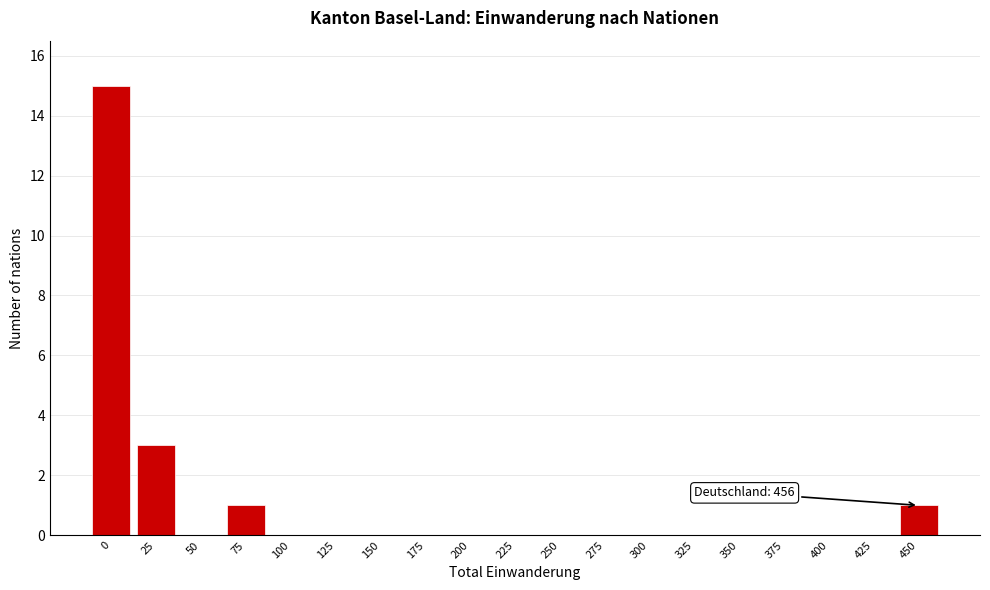

Reading right to left, what are all the values shown in this chart?

450=1	425=0	400=0	375=0	350=0	325=0	300=0	275=0	250=0	225=0	200=0	175=0	150=0	125=0	100=0	75=1	50=0	25=3	0=15